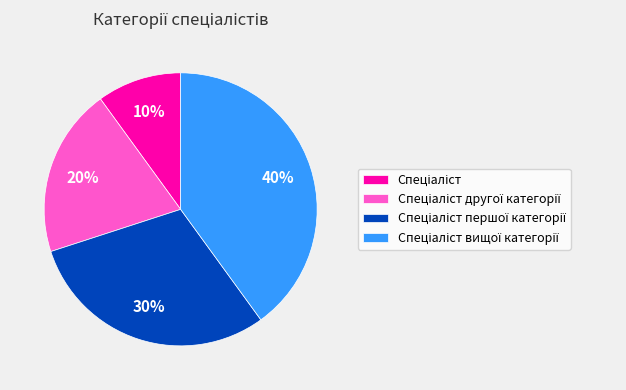

Is there any slice that represents more than half of the pie?

No